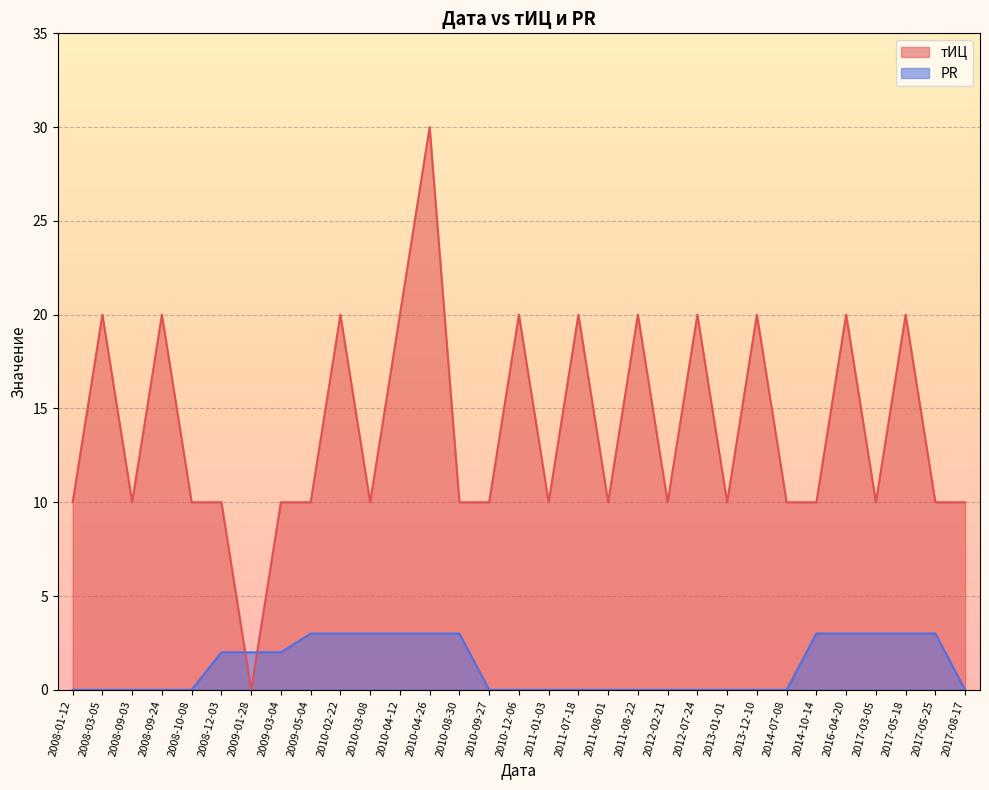

Between which two adjacent categories do тИЦ and PR first intersect?

2008-12-03 and 2009-01-28